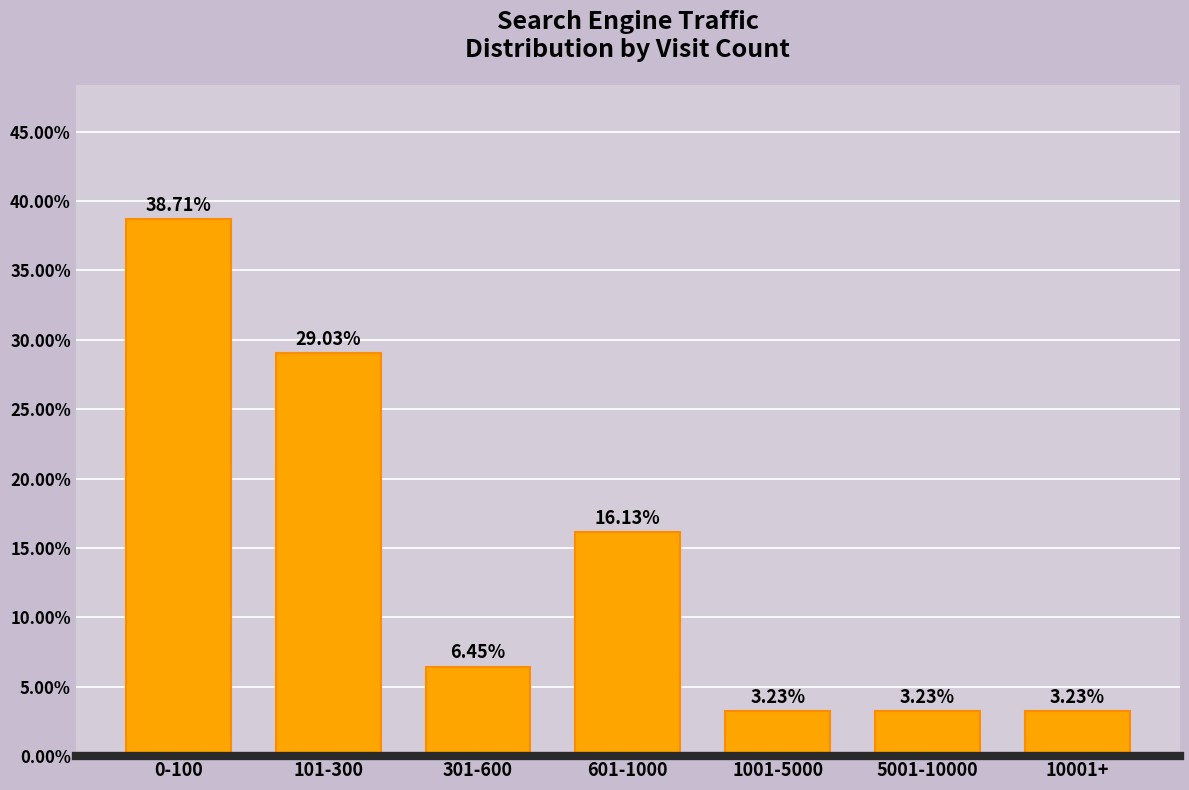

What is the difference between the maximum and minimum values?

35.5